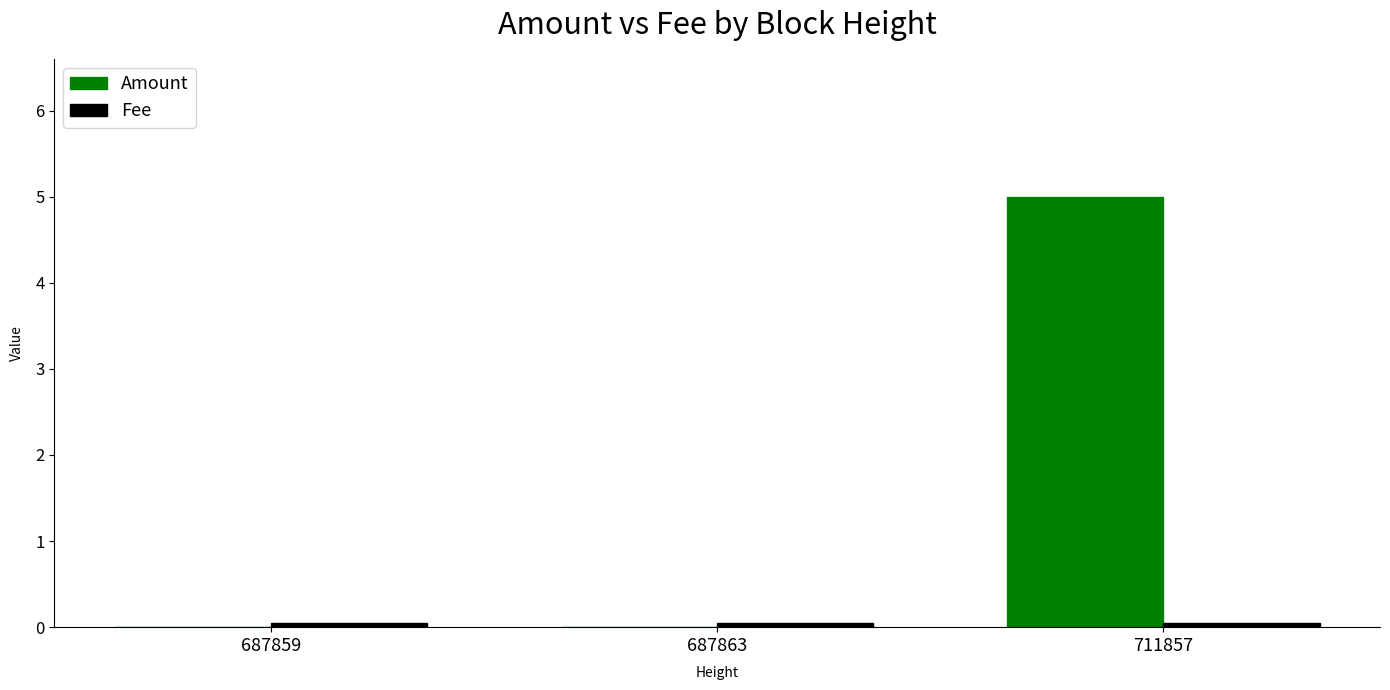

How many Amount values are between 0 and 5?

3